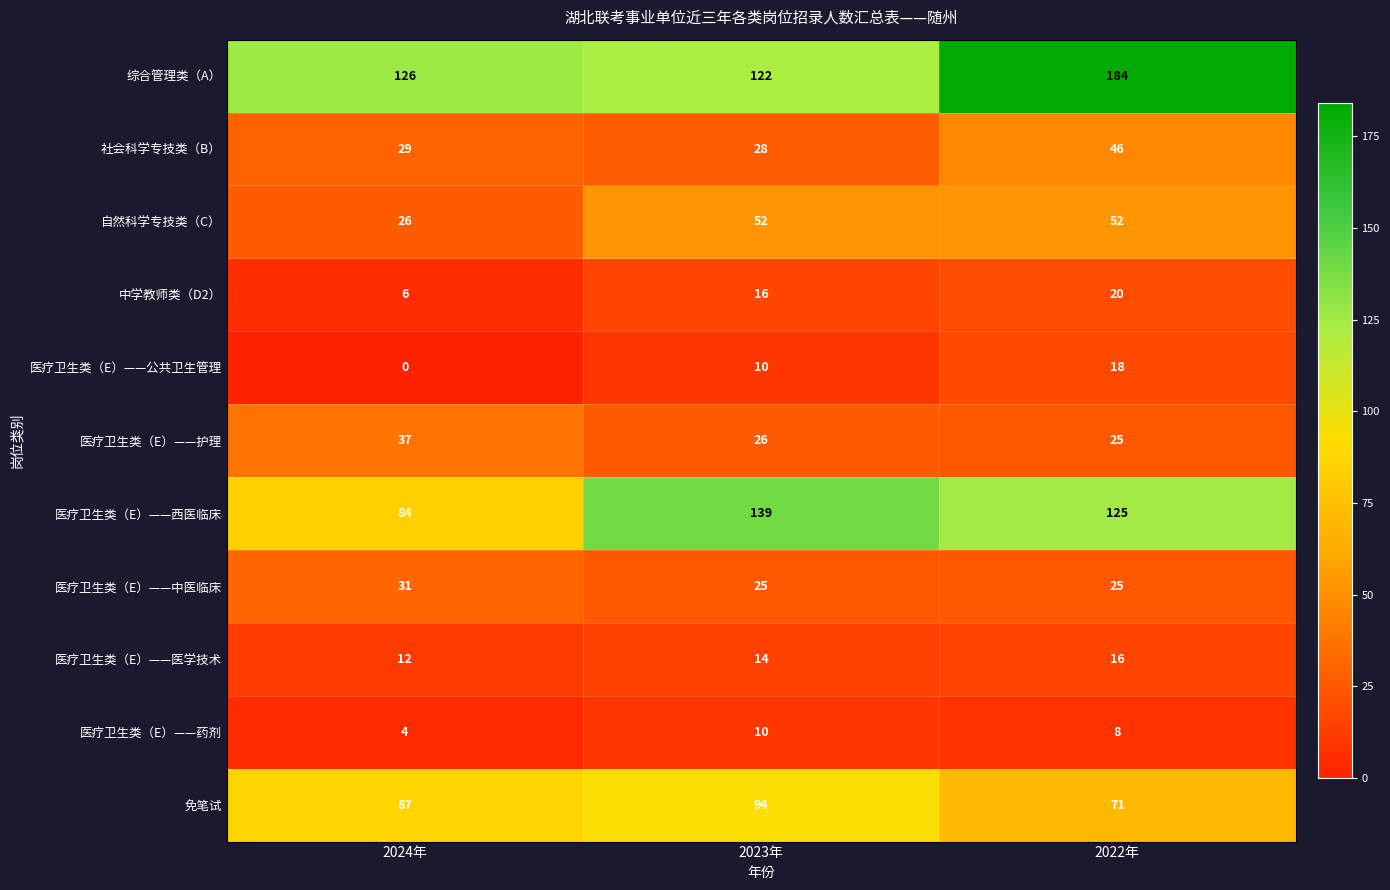

At how many categories does at least one series exceed 97?

3